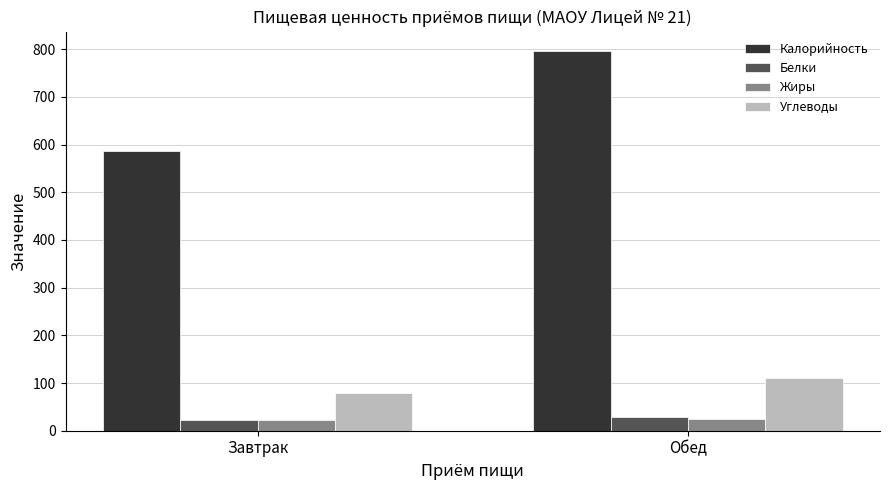

What is the sum of the Углеводы values at Завтрак and Обед?

189.3